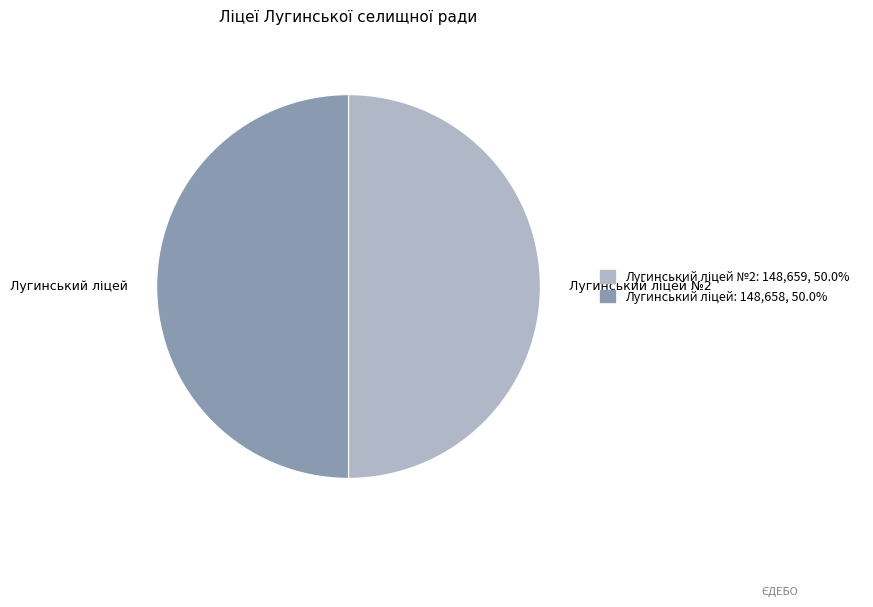

How many segments does this pie chart have?

2